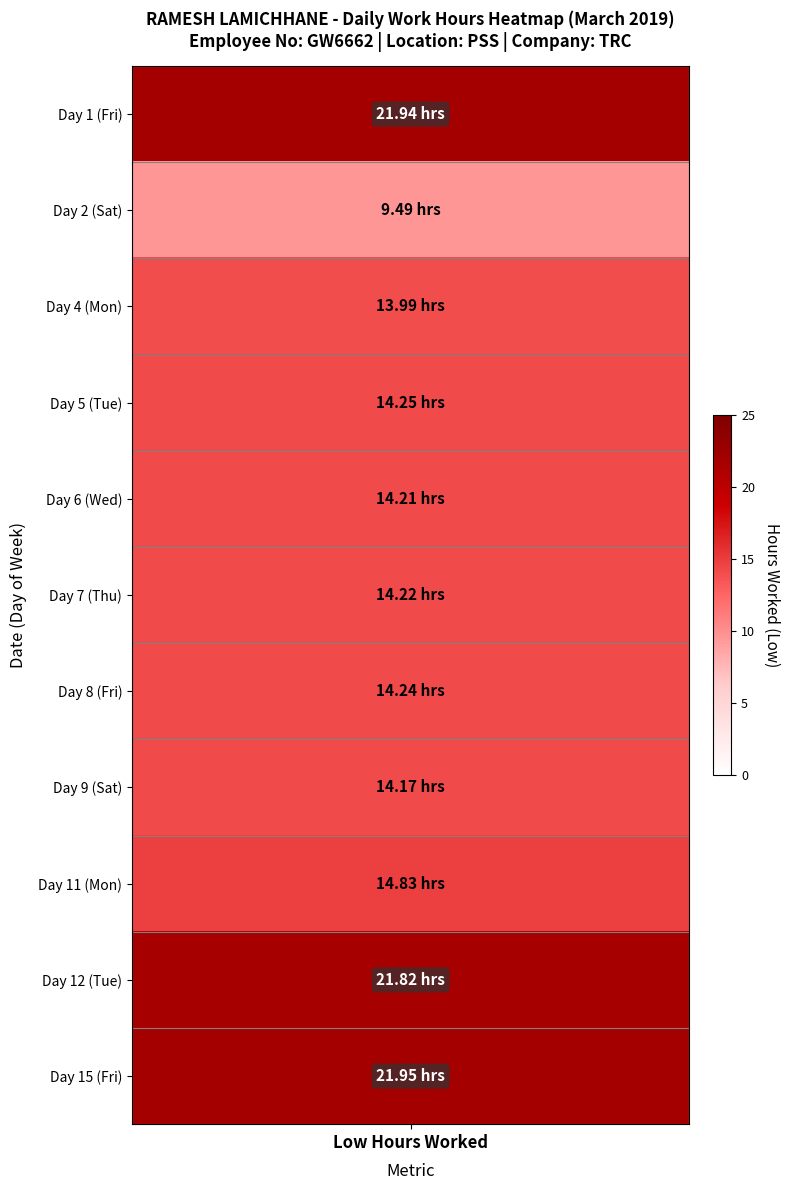

What is the highest value of the 7 series?

14.2